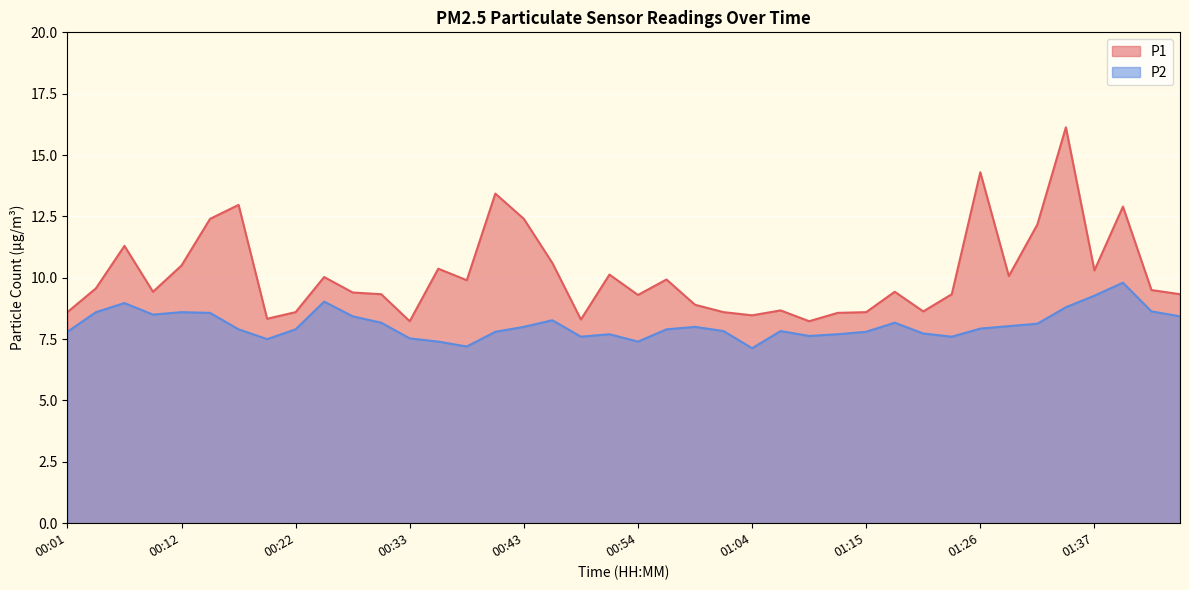

Reading right to left, transcribe all the data shown in this chart.

P1: 01:45=9.3	01:42=9.5	01:40=12.9	01:37=10.3	01:34=16.1	01:31=12.2	01:29=10.1	01:26=14.3	01:23=9.3	01:21=8.6	01:18=9.4	01:15=8.6	01:13=8.6	01:10=8.2	01:07=8.7	01:04=8.5	01:02=8.6	00:59=8.9	00:56=9.9	00:54=9.3	00:51=10.1	00:48=8.3	00:46=10.6	00:43=12.4	00:41=13.4	00:38=9.9	00:35=10.4	00:33=8.2	00:30=9.3	00:28=9.4	00:25=10.0	00:22=8.6	00:20=8.3	00:17=13.0	00:14=12.4	00:12=10.5	00:09=9.4	00:06=11.3	00:04=9.6	00:01=8.6
P2: 01:45=8.4	01:42=8.6	01:40=9.8	01:37=9.3	01:34=8.8	01:31=8.1	01:29=8.0	01:26=7.9	01:23=7.6	01:21=7.7	01:18=8.2	01:15=7.8	01:13=7.7	01:10=7.6	01:07=7.8	01:04=7.1	01:02=7.8	00:59=8.0	00:56=7.9	00:54=7.4	00:51=7.7	00:48=7.6	00:46=8.3	00:43=8.0	00:41=7.8	00:38=7.2	00:35=7.4	00:33=7.5	00:30=8.2	00:28=8.4	00:25=9.0	00:22=7.9	00:20=7.5	00:17=7.9	00:14=8.6	00:12=8.6	00:09=8.5	00:06=9.0	00:04=8.6	00:01=7.8